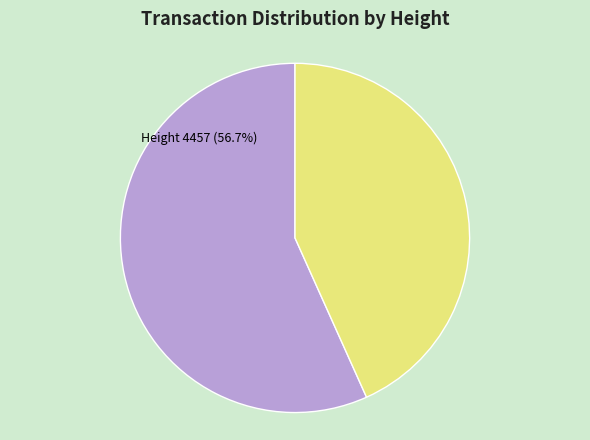

Is there any slice that represents more than half of the pie?

Yes